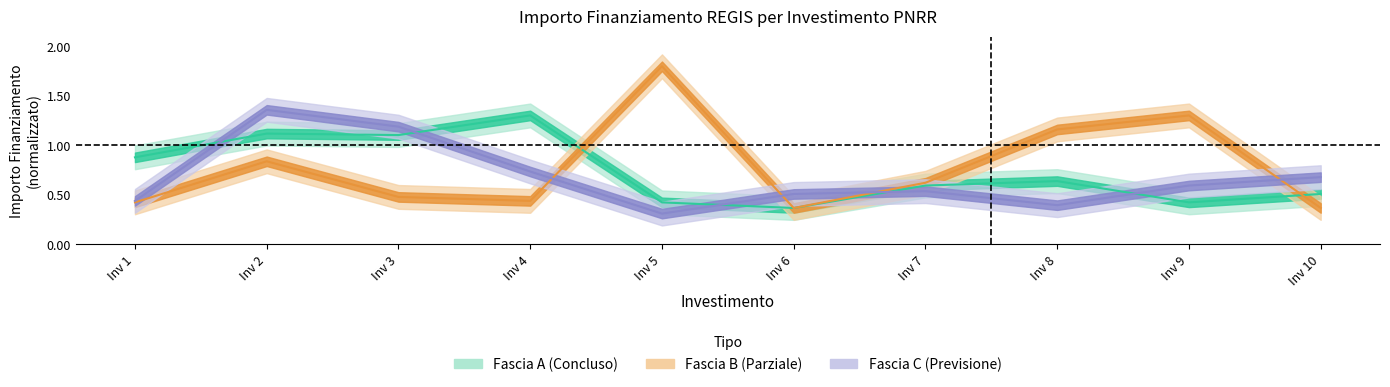

At how many categories does at least one series exceed 0?

10